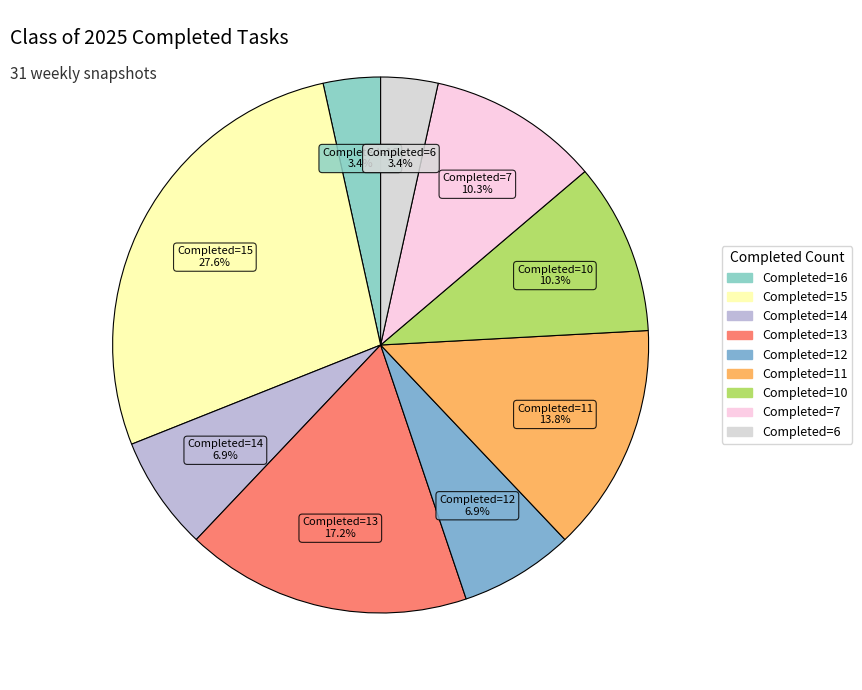

How many slices are in this pie chart?

9